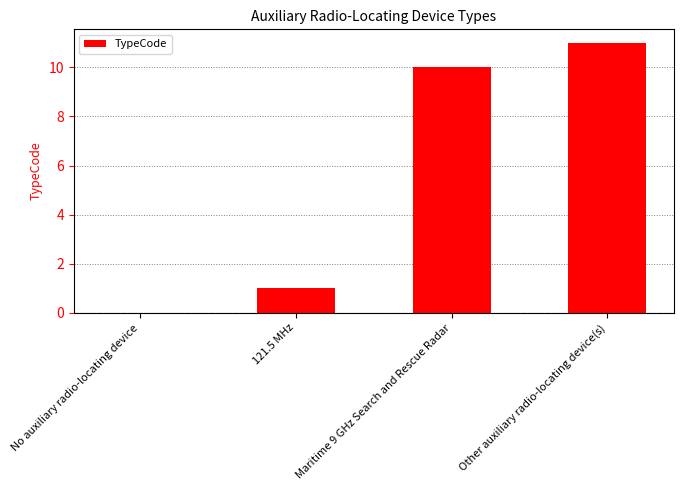

What is the sum of all values?

22